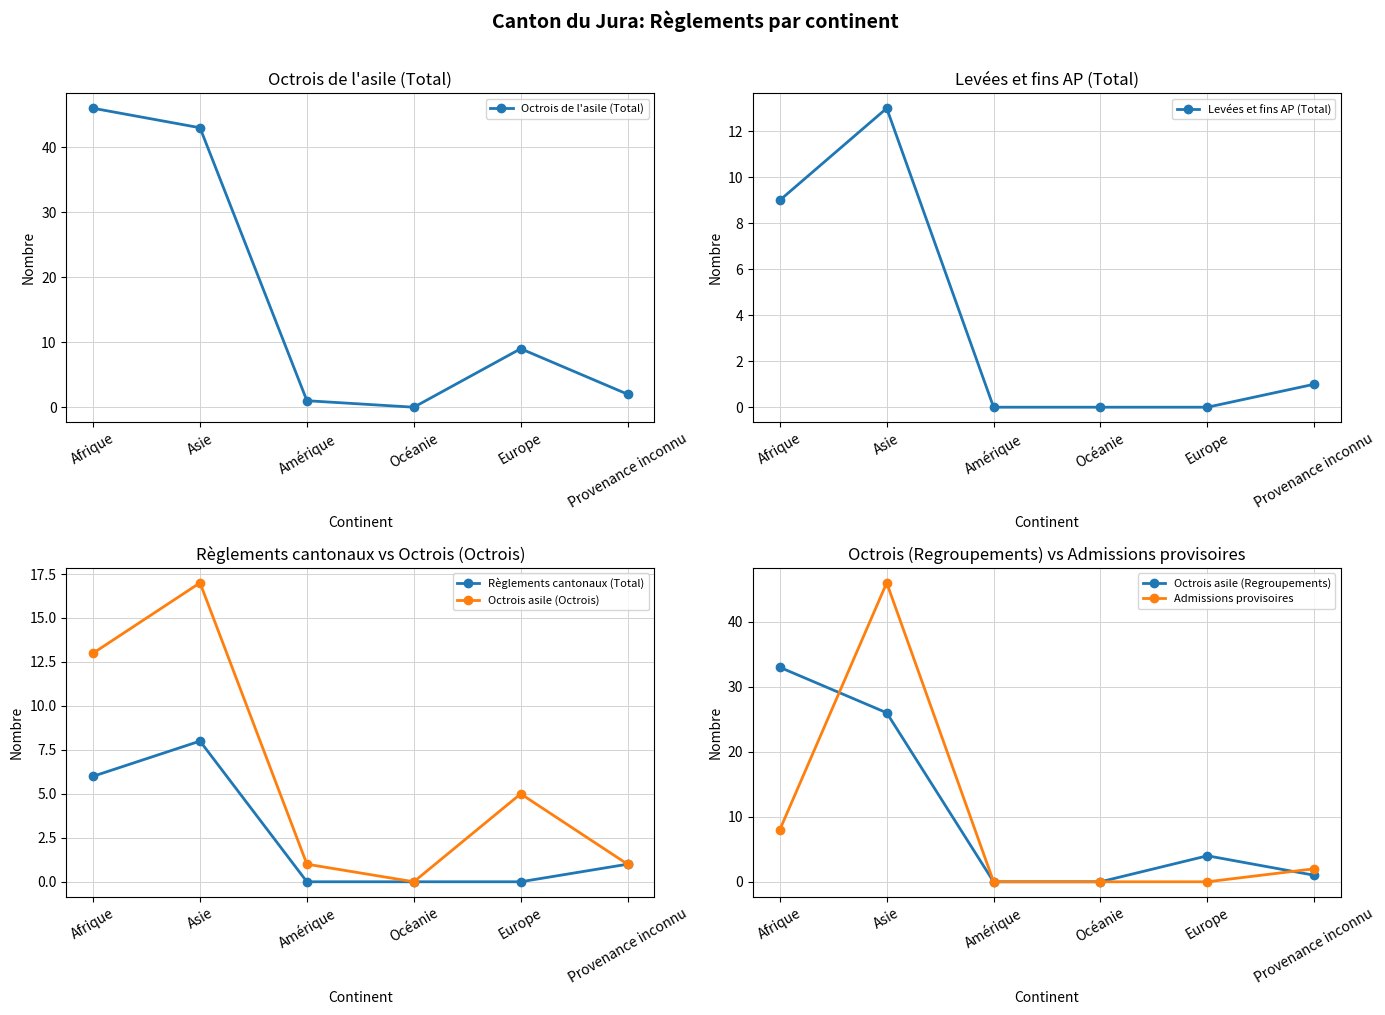

The Admissions provisoires series shows -23 at Amérique. True or false?

False